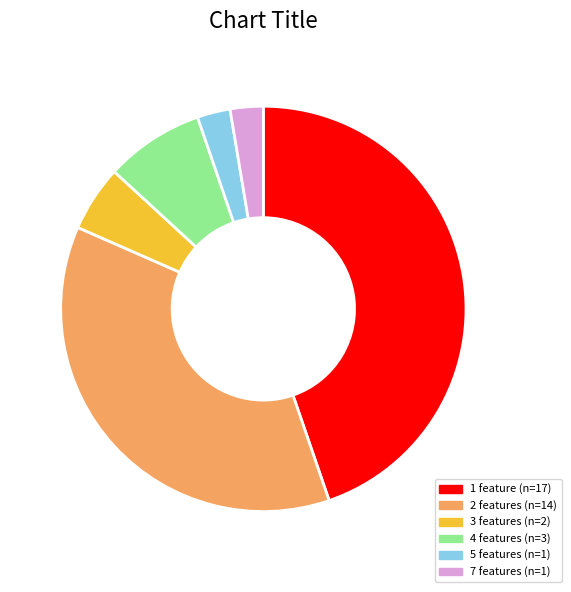

Is there a majority slice in this chart?

No